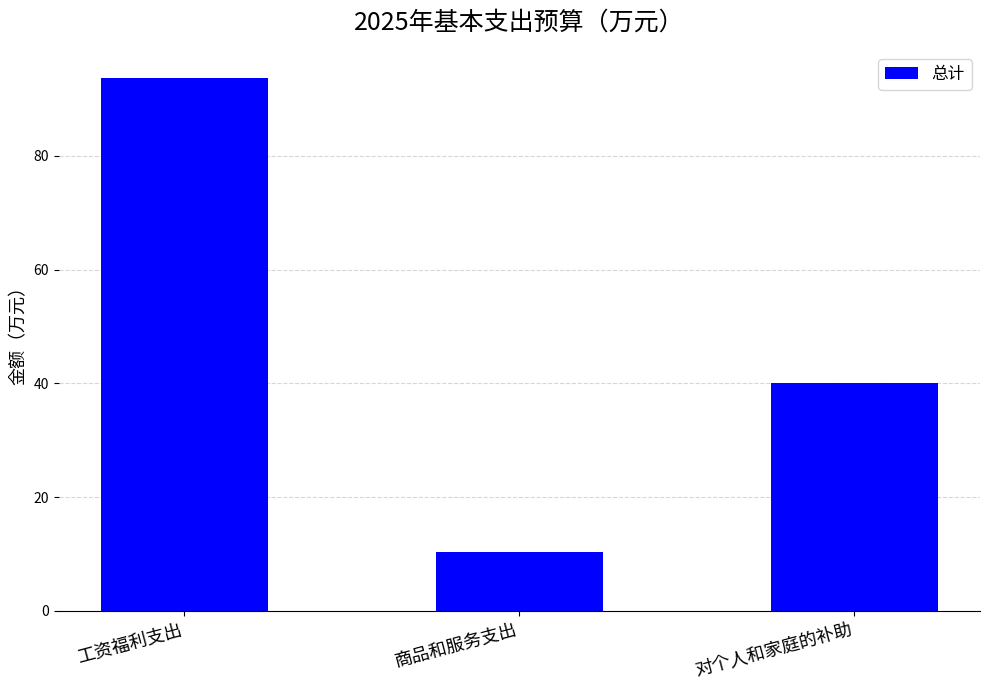

What is the ratio of the value at 商品和服务支出 to the value at 工资福利支出?

0.1